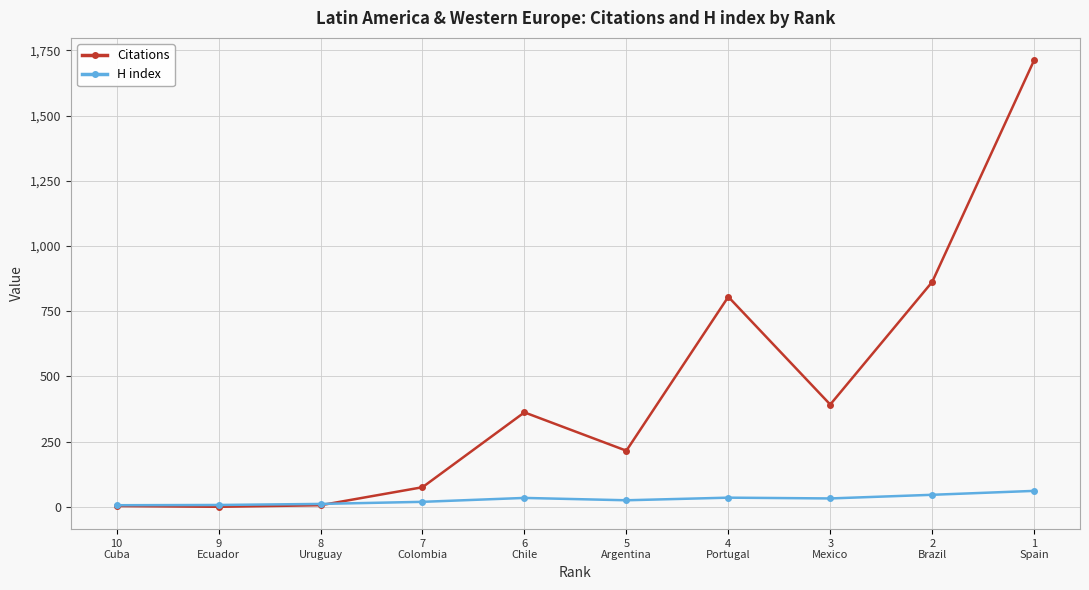

What is the sum of all H index values?

276